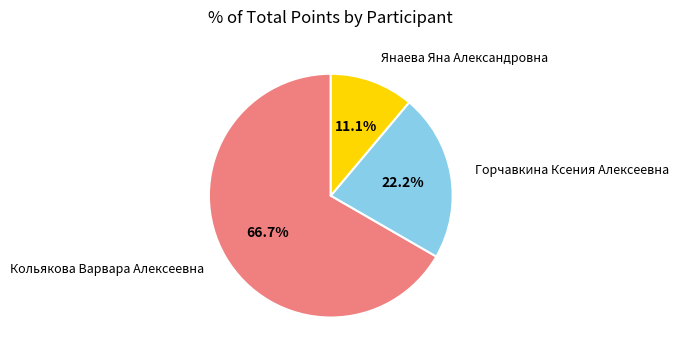

Is there any slice that represents more than half of the pie?

Yes